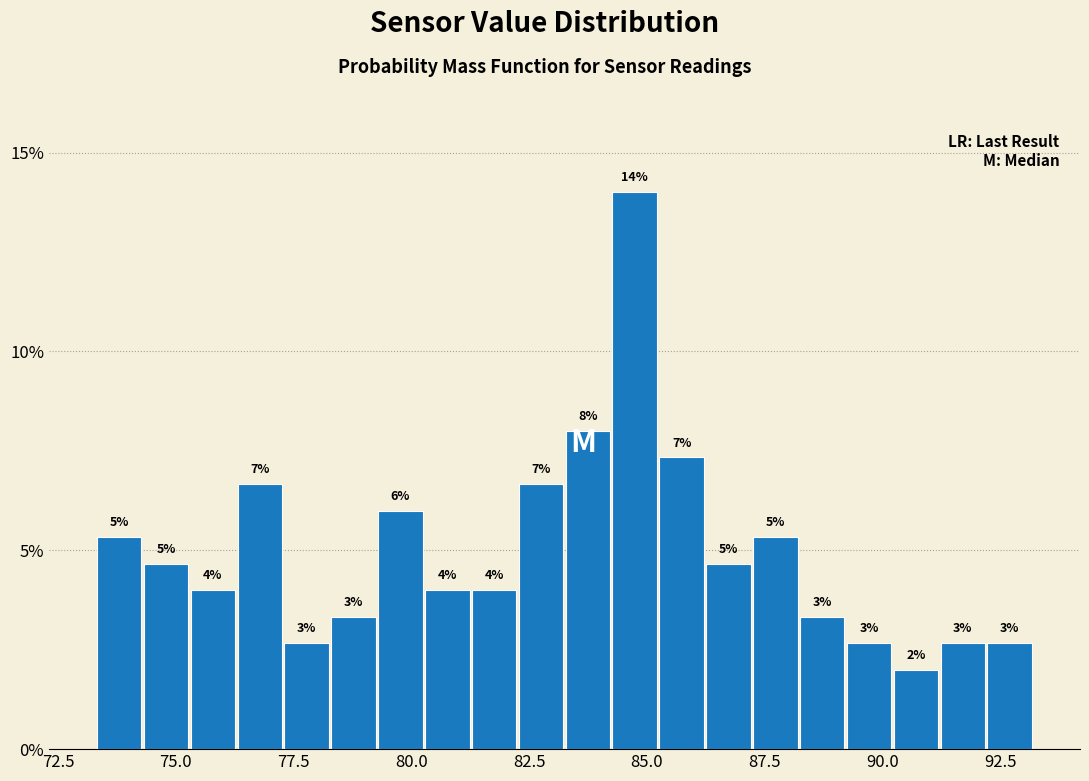

Around what value on the x-axis is the tallest bar? Give the approximate position of its centre, as read against the axis.

84.5